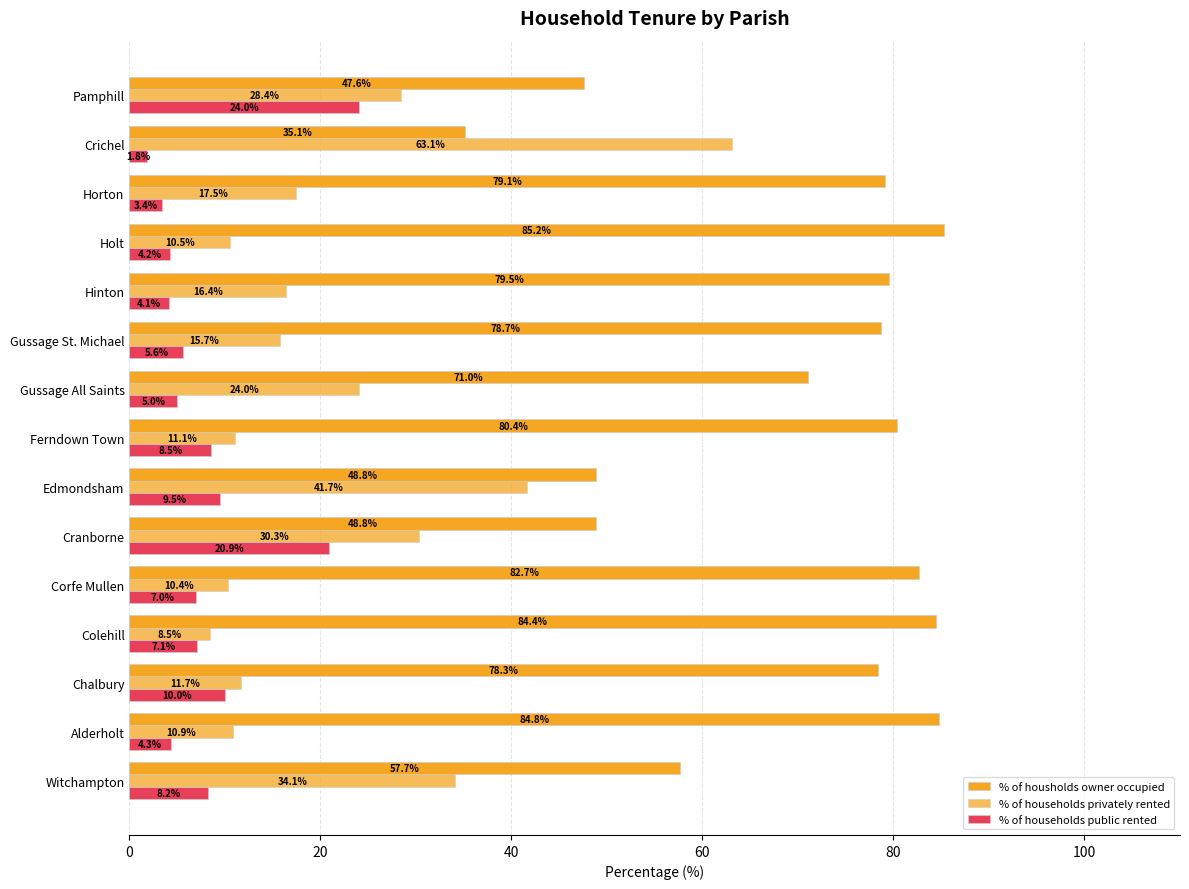

How many data points does each series have?

15